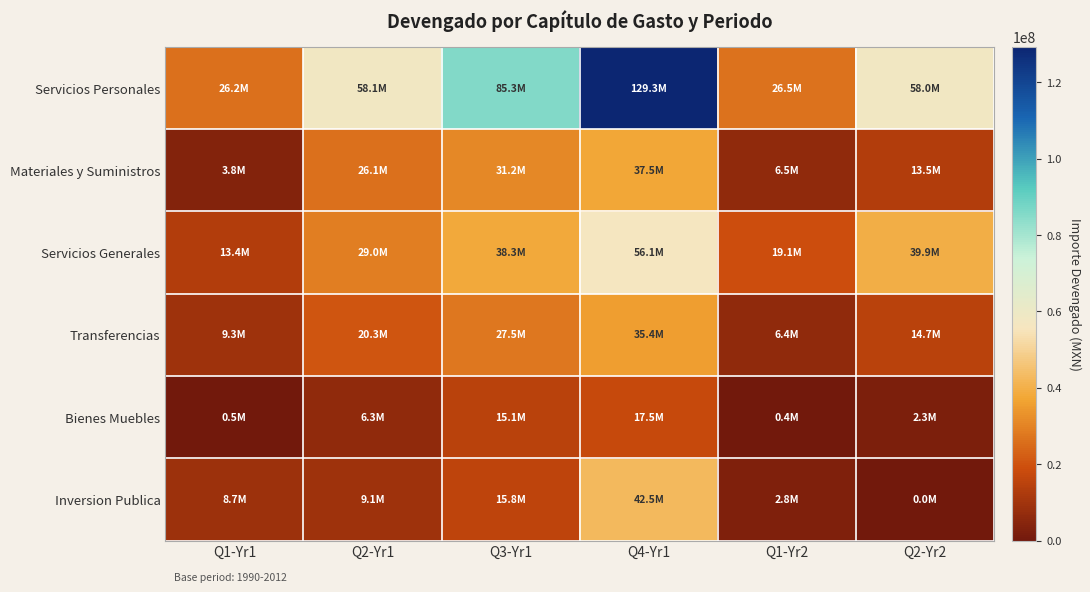

Which series has the largest total across all categories?

Servicios Personales